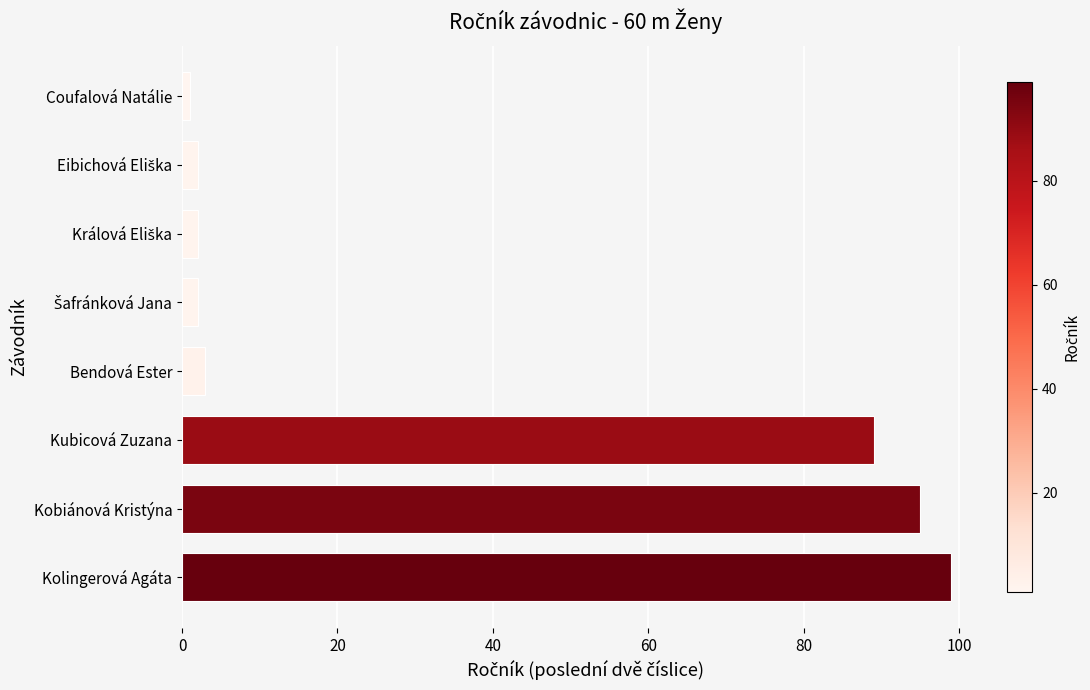

At which label is the value closest to 50?

Kubicová Zuzana